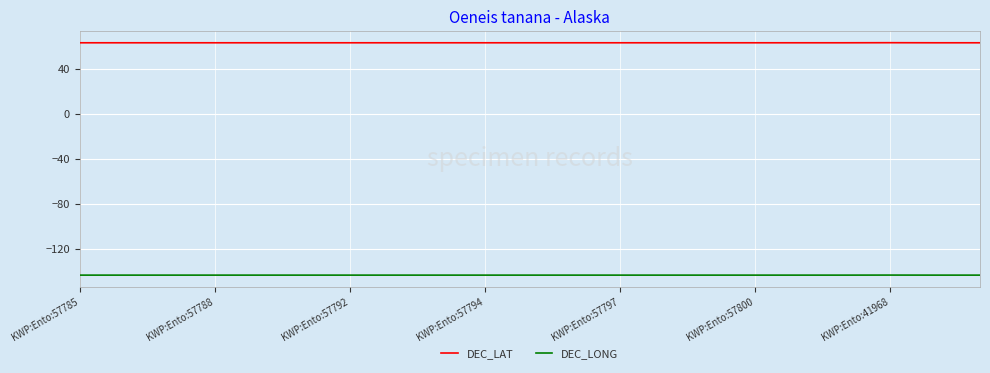

In DEC_LAT, how many points are higher than both neighbors (excluding endpoints)?

1